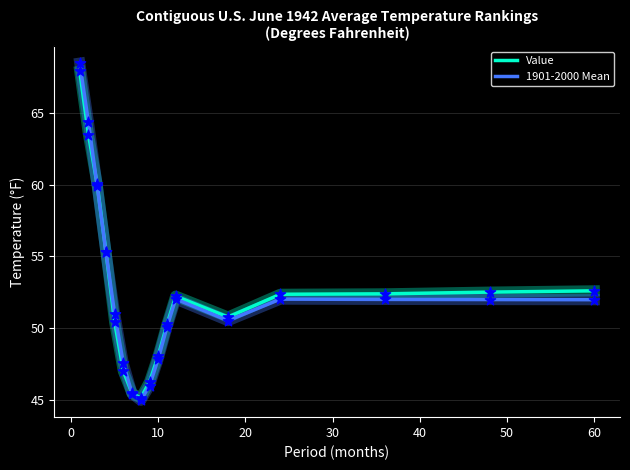

What is the lowest value of the 1901-2000 Mean series?

45.0